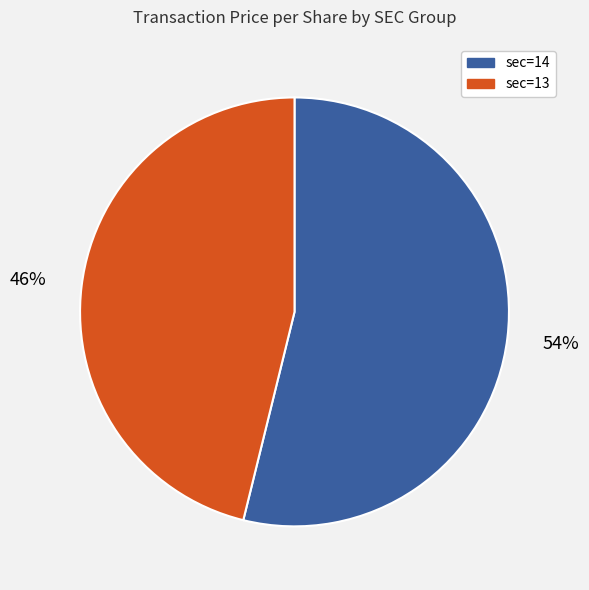

Is there any slice that represents more than half of the pie?

Yes